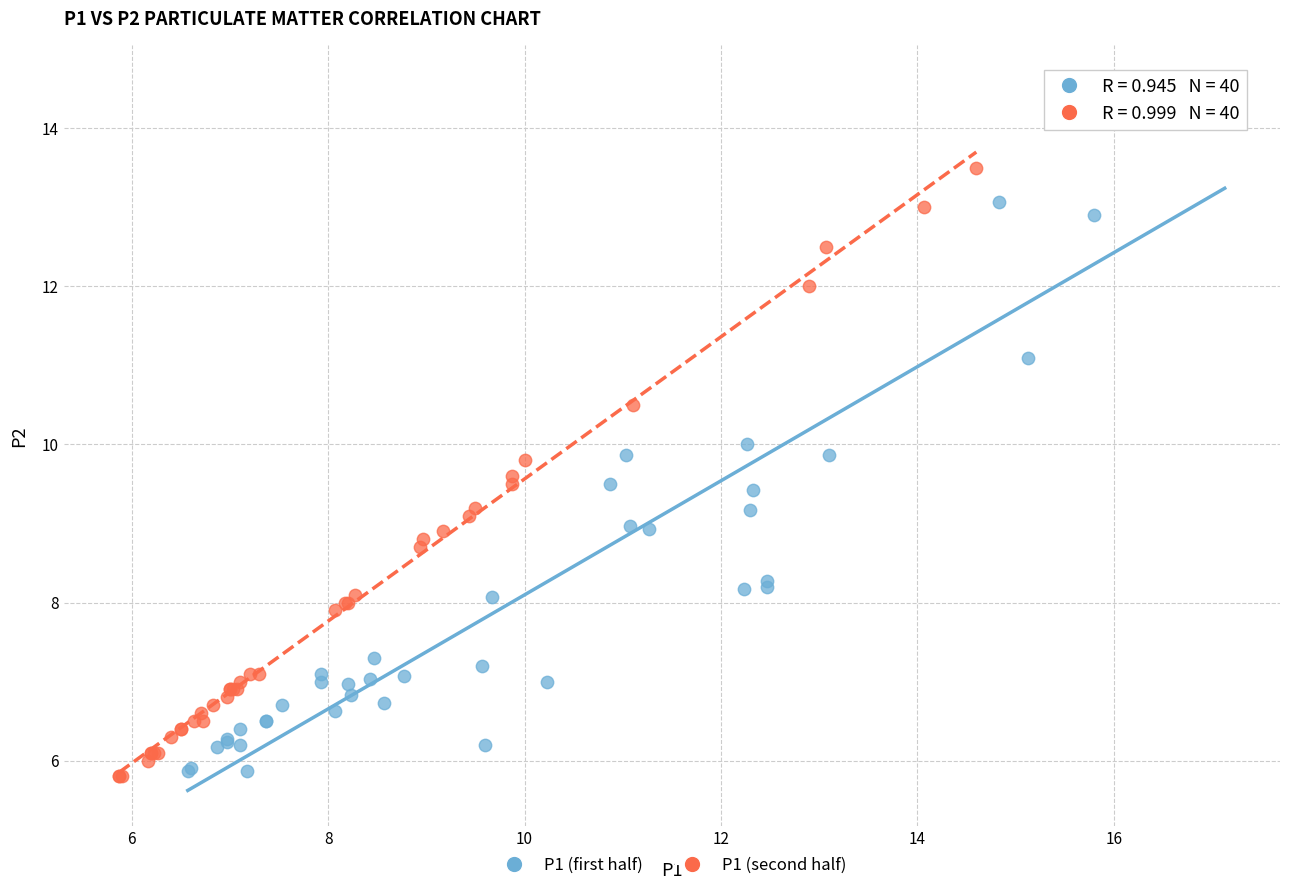

Which series has the widest spread of Y values?

P1 (first half)